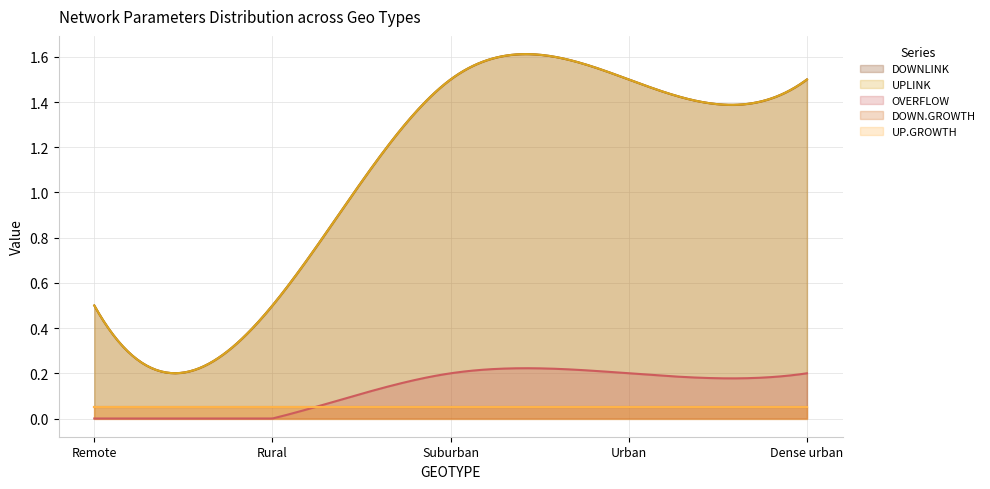

What is the average value of the UPLINK series?

1.1